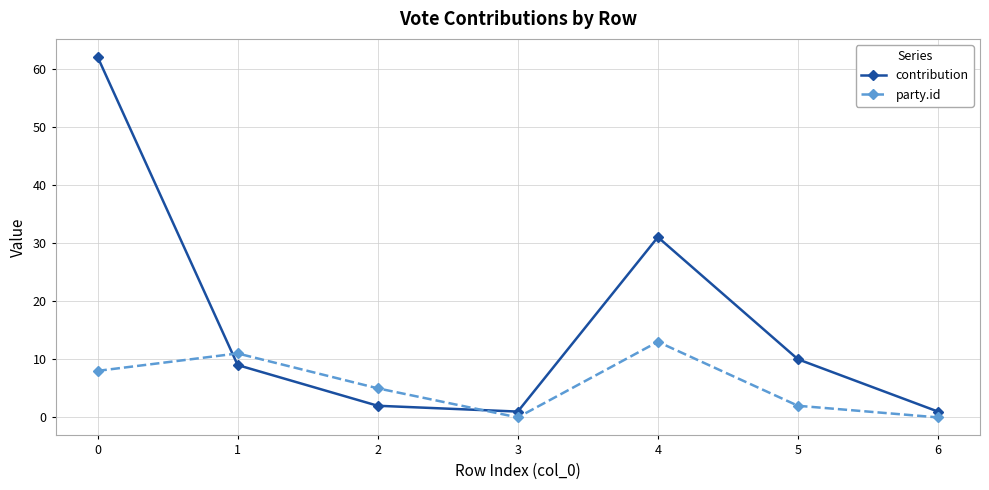

Rank the series at 4 from highest to lowest value.

contribution, party.id